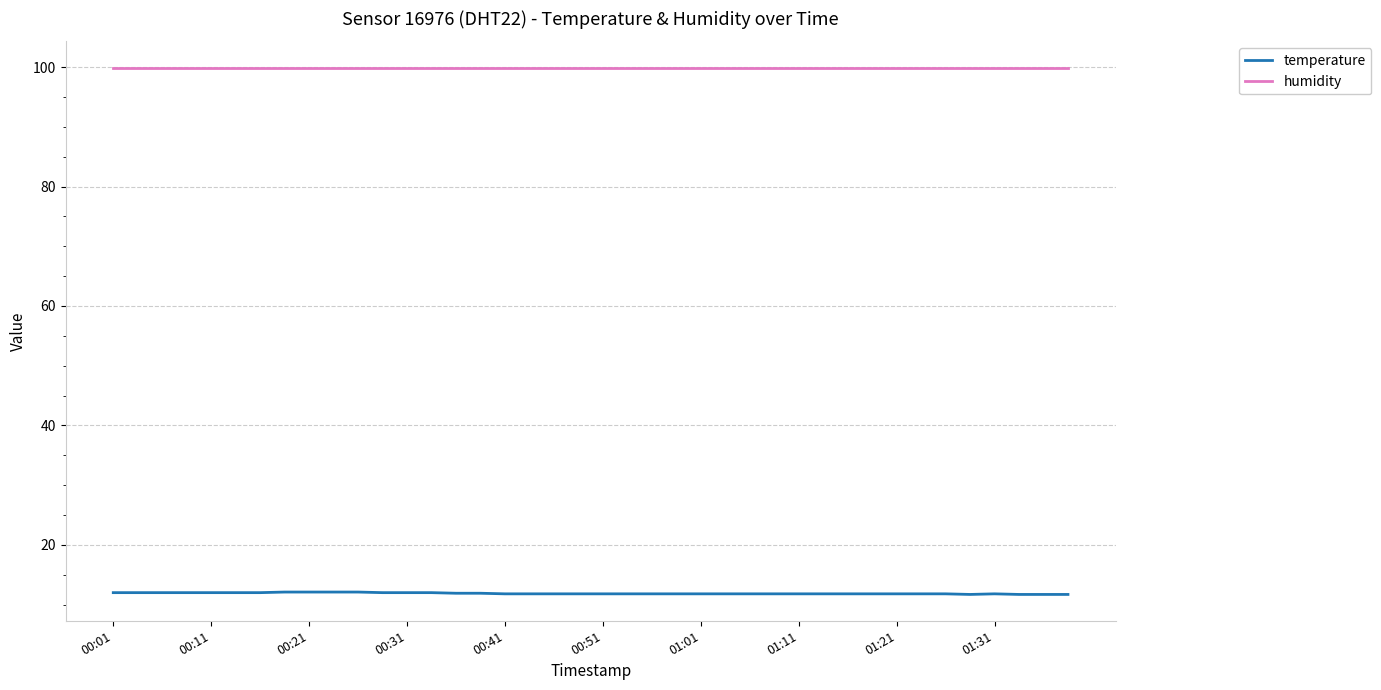

List the series in order of their overall mean, lowest first.

temperature, humidity